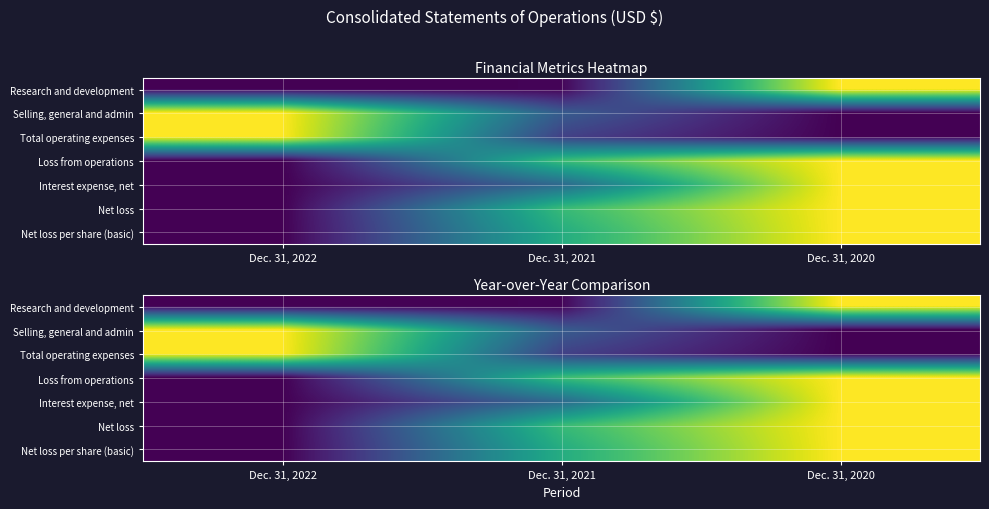

At how many categories does at least one series exceed 0?

3